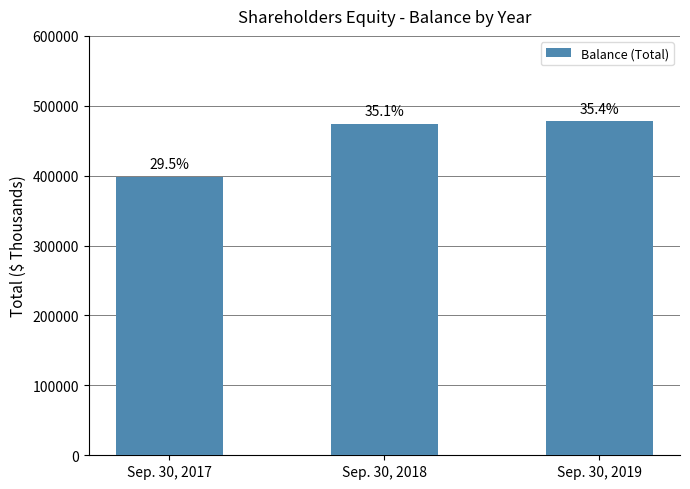

List the labels in order of value, largest first.

Sep. 30, 2019, Sep. 30, 2018, Sep. 30, 2017